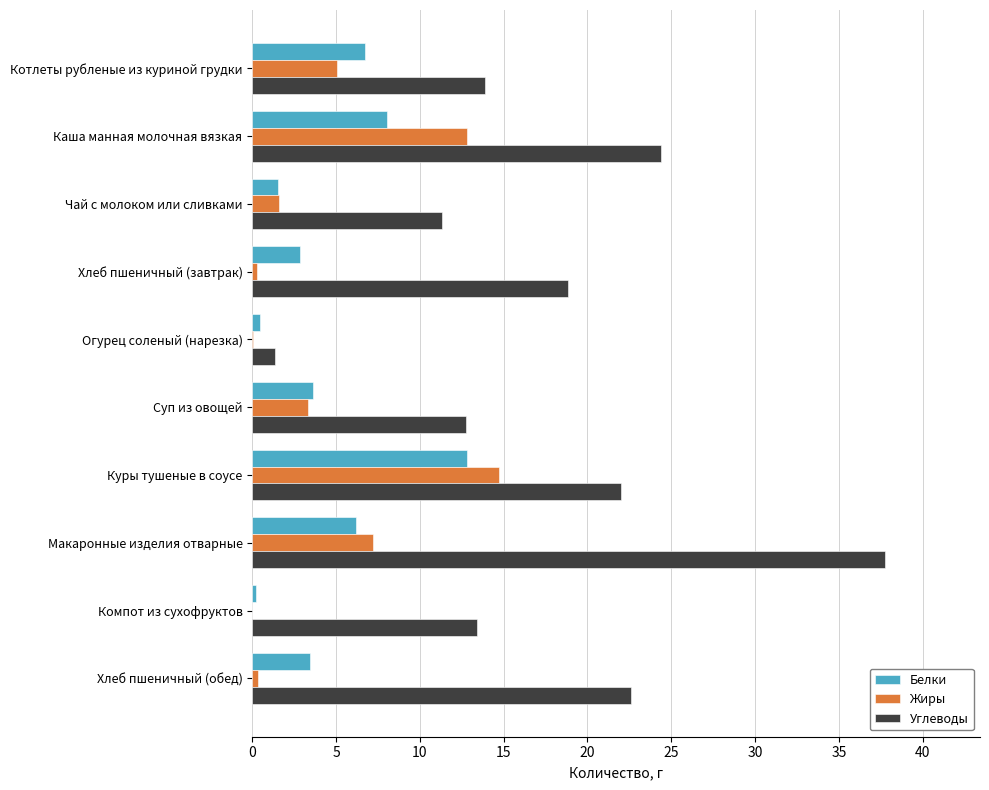

What are all the series names shown in the legend?

Белки, Жиры, Углеводы